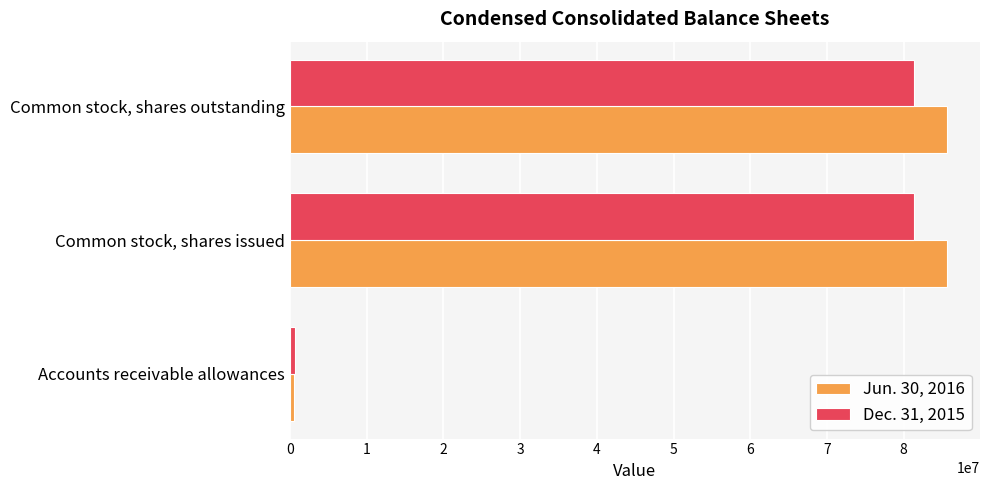

How many values in the Dec. 31, 2015 series are below 81326237?

1